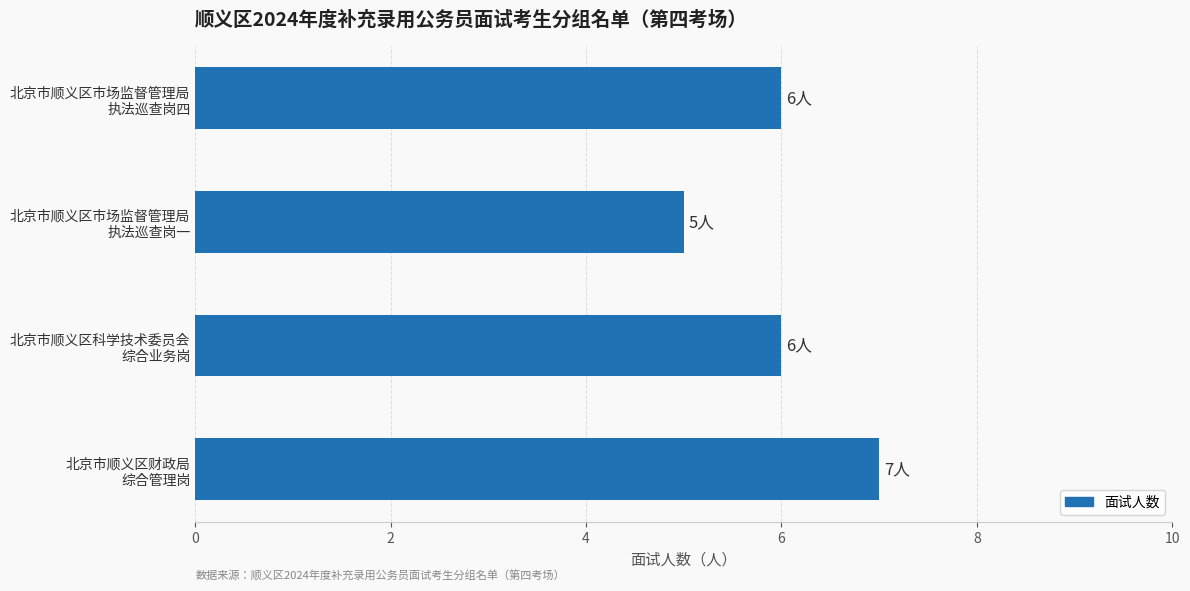

At which category does the chart reach its minimum across all series?

北京市顺义区市场监督管理局
执法巡查岗一